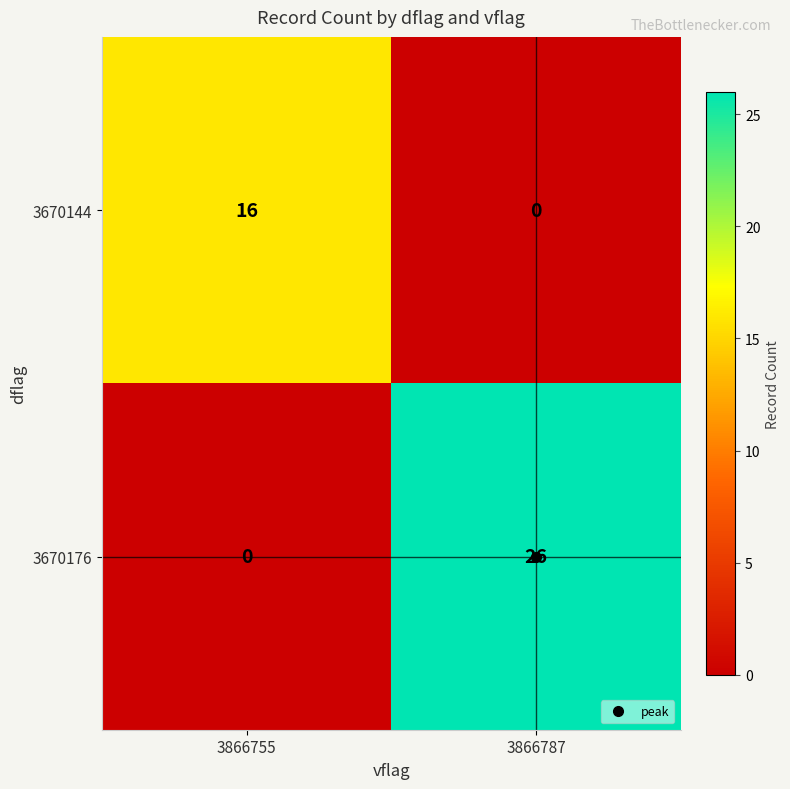

The 3670176 series shows 26 at 3866787. True or false?

True